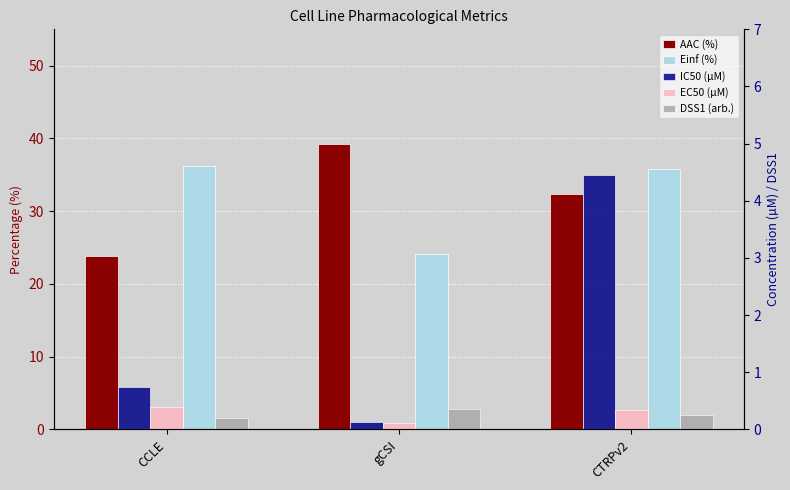

Which has a higher value, CTRPv2 or gCSI?

gCSI